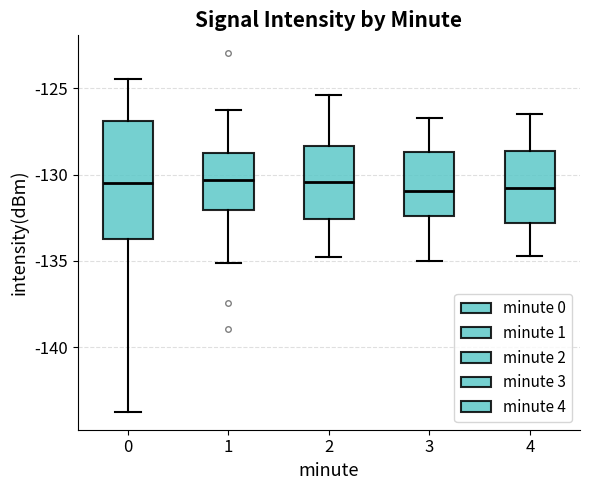

Comparing the boxes themselves (not the whiskers), which one is the tallest?

0